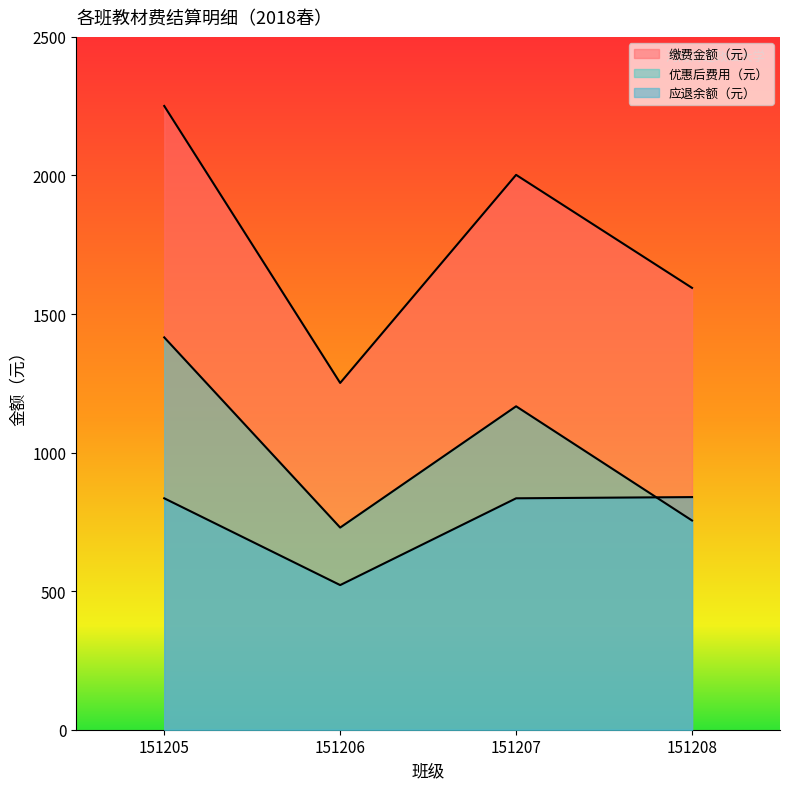

What is the average value of the 缴费金额（元） series?

1774.6